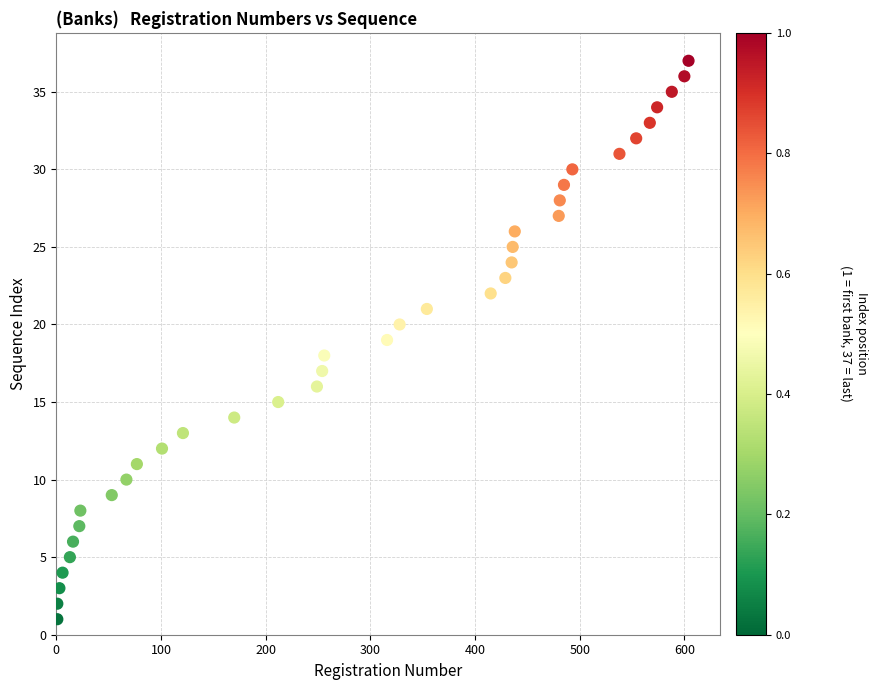

What is the range of X values (max minus min)?

603